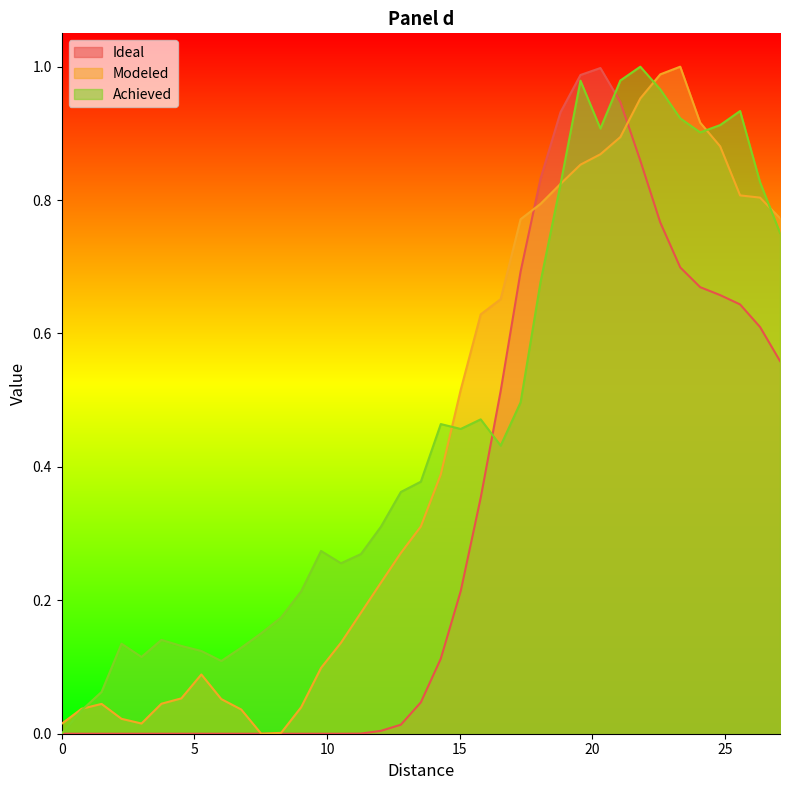

What is the difference between the Ideal values at 14.2857 and 21.8045?

0.7